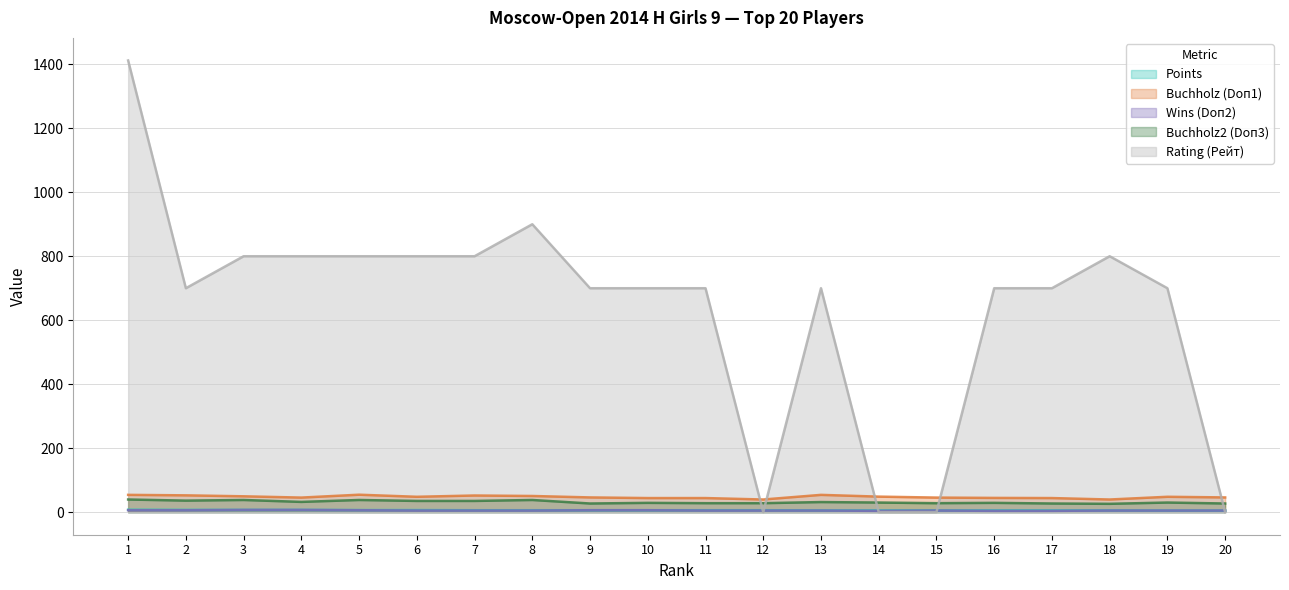

True or false: Rating (Рейт) and Wins (Doп2) cross at least once.

True